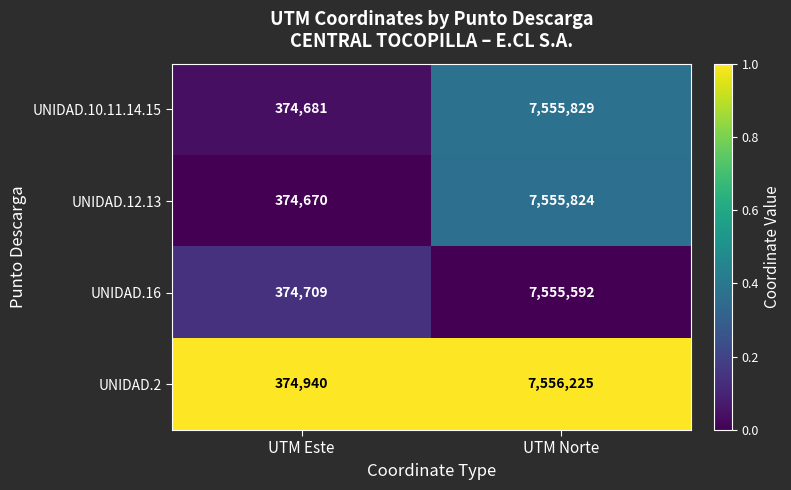

What is the difference between the maximum and minimum values in the UNIDAD.12.13 series?

7181154